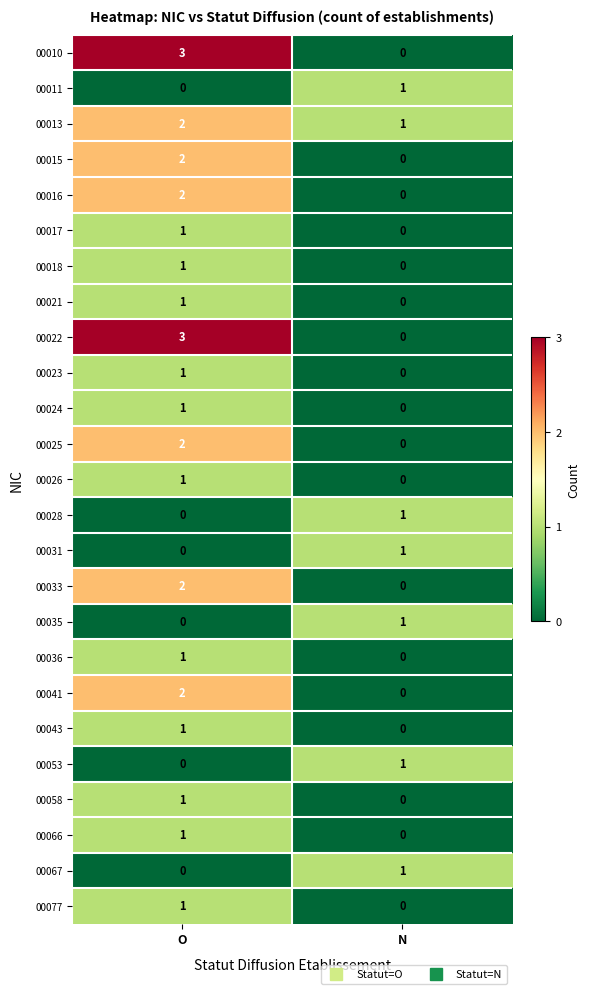

Which label corresponds to the largest value in the chart?

O